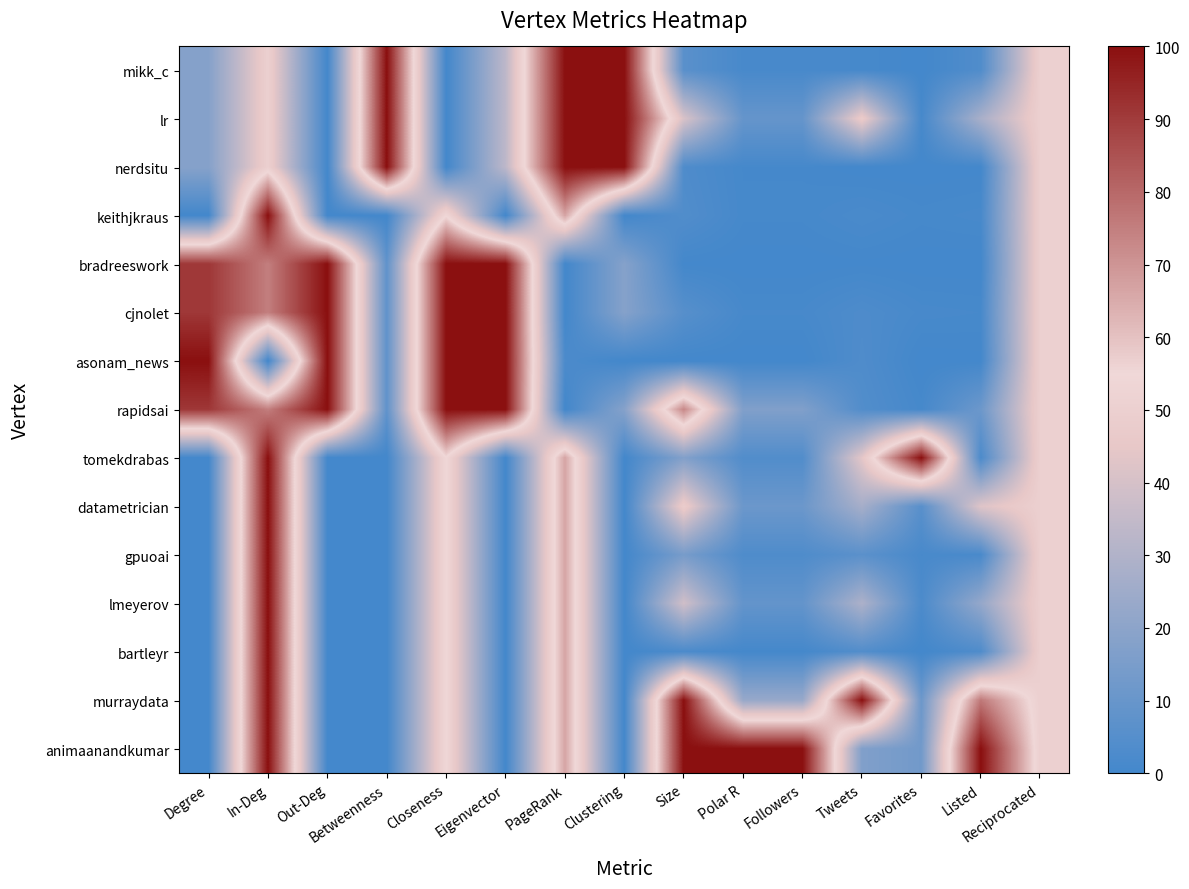

Which has a higher value, Eigenvector or Clustering?

Clustering